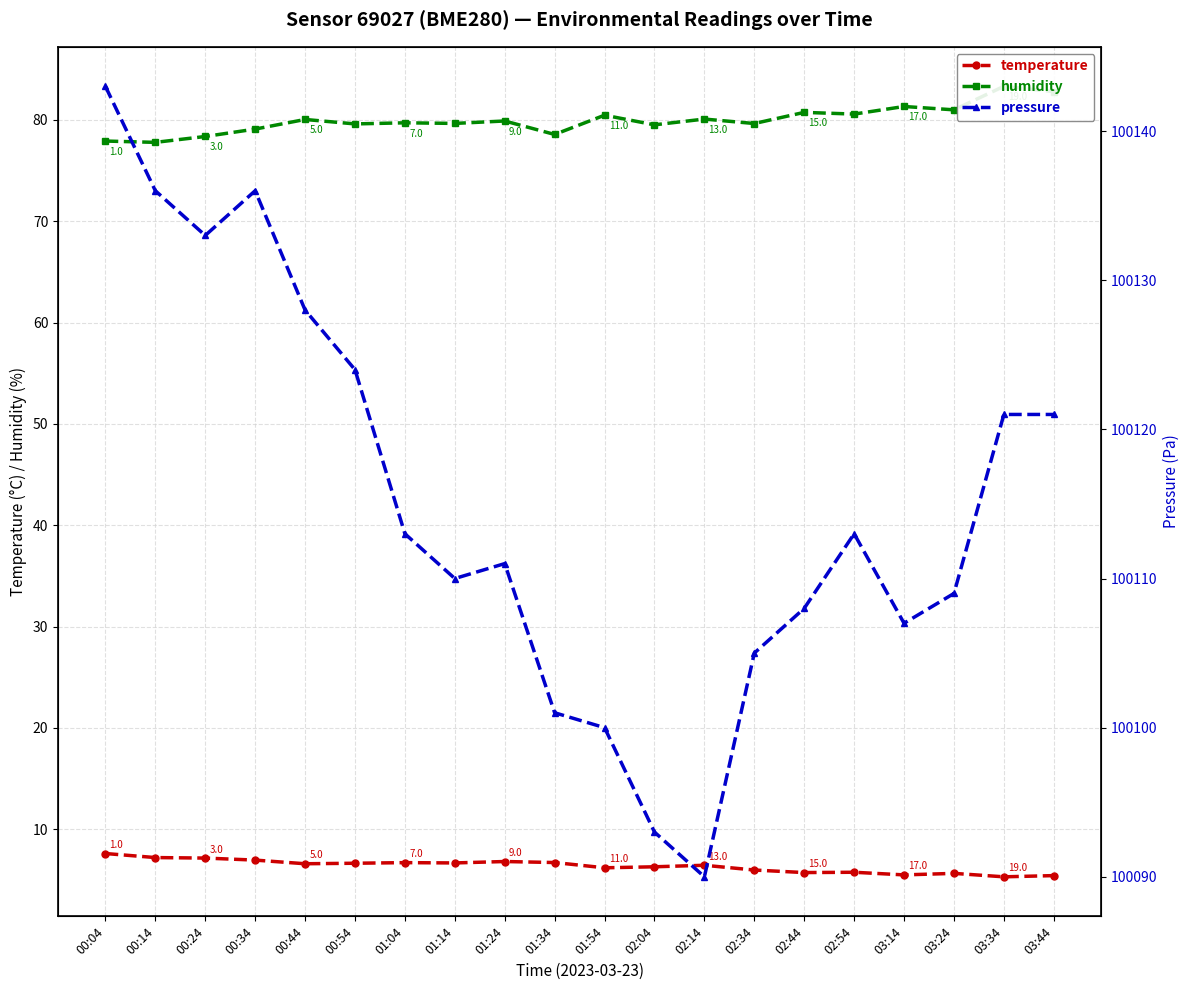

Where does the temperature series first go above 6?

00:04